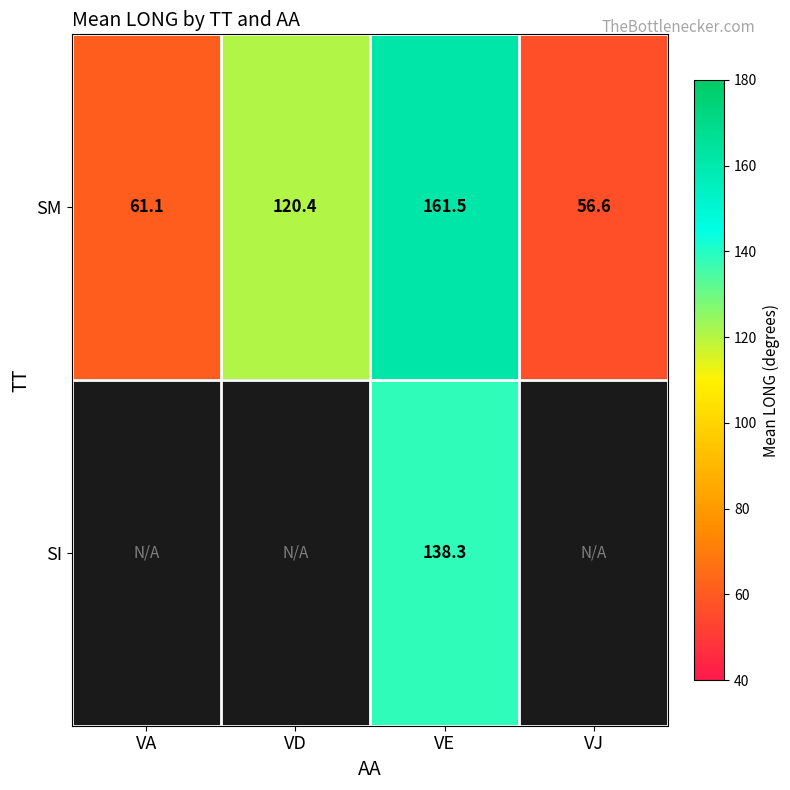

Which category has the lowest value in the SM series?

VJ